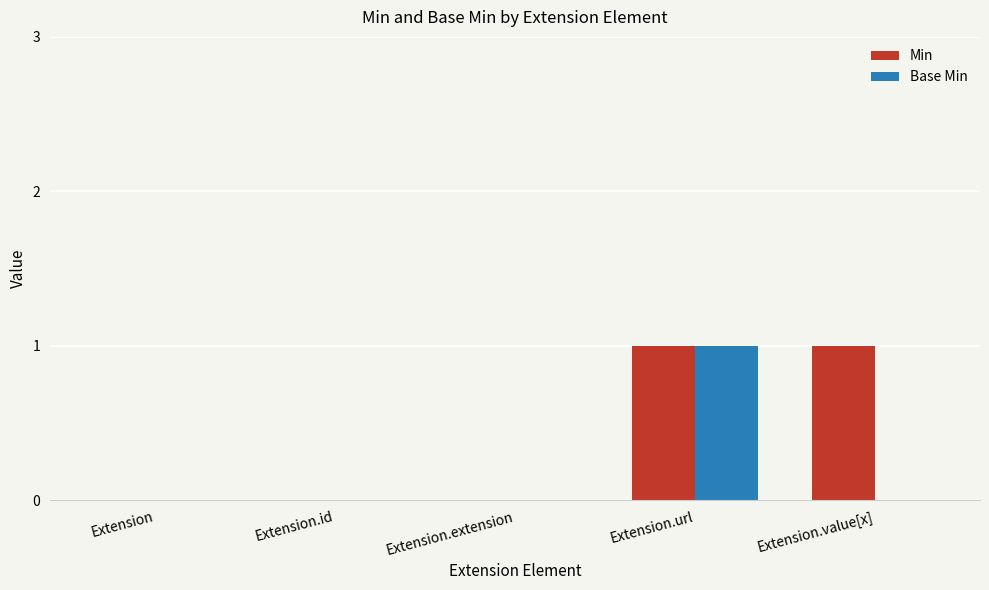

At which category is the sum across all series the highest?

Extension.url